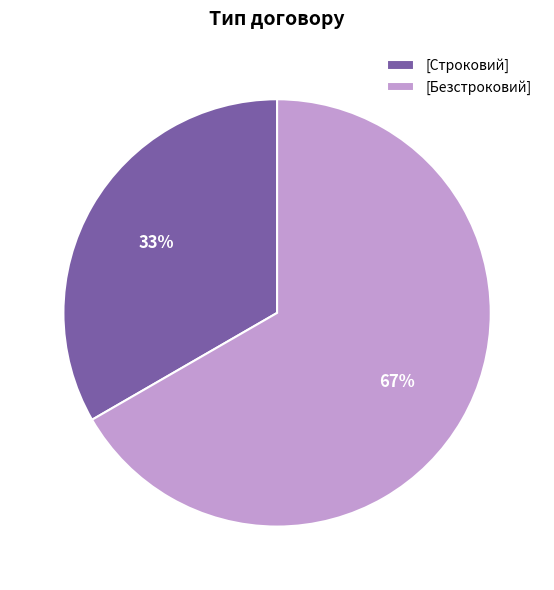

Count the number of slices in the pie.

2